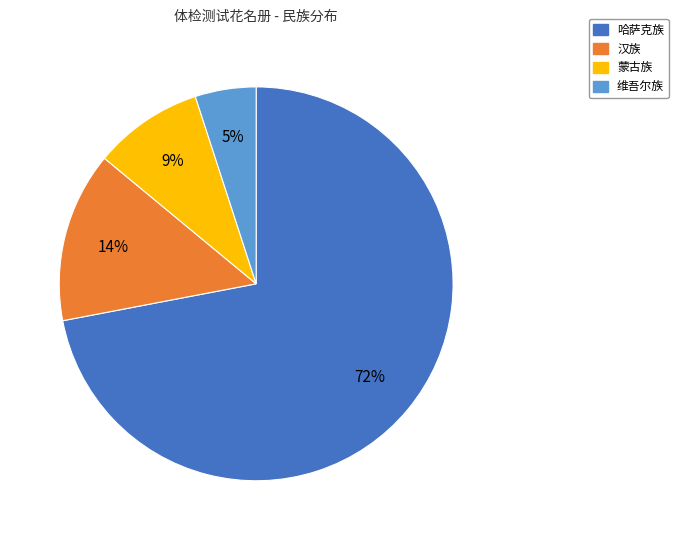

Is 汉族 the majority of the pie?

No